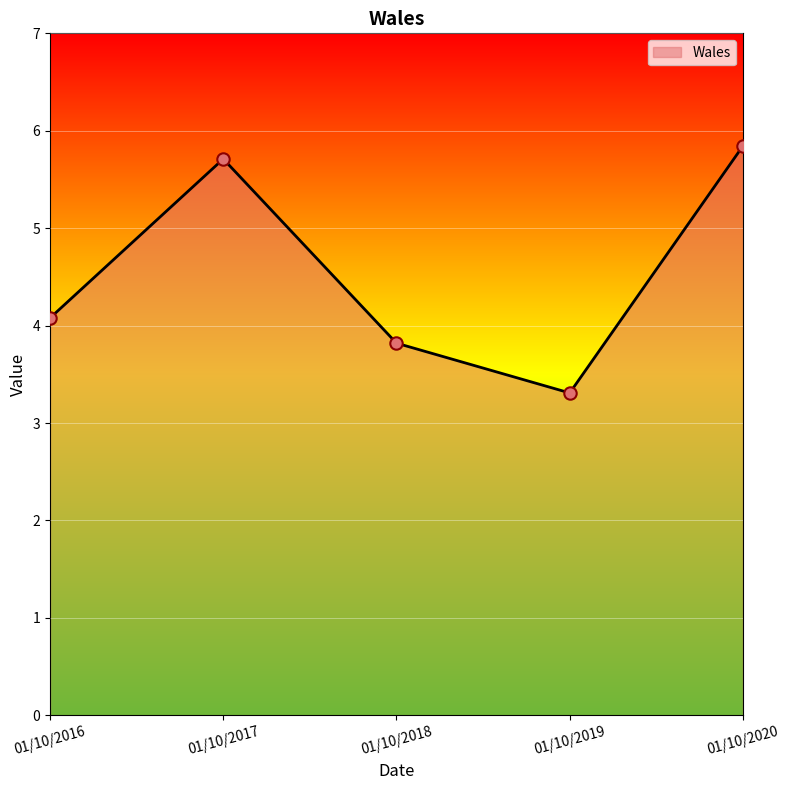

What is the change in value from 01/10/2016 to 01/10/2020?

+1.8